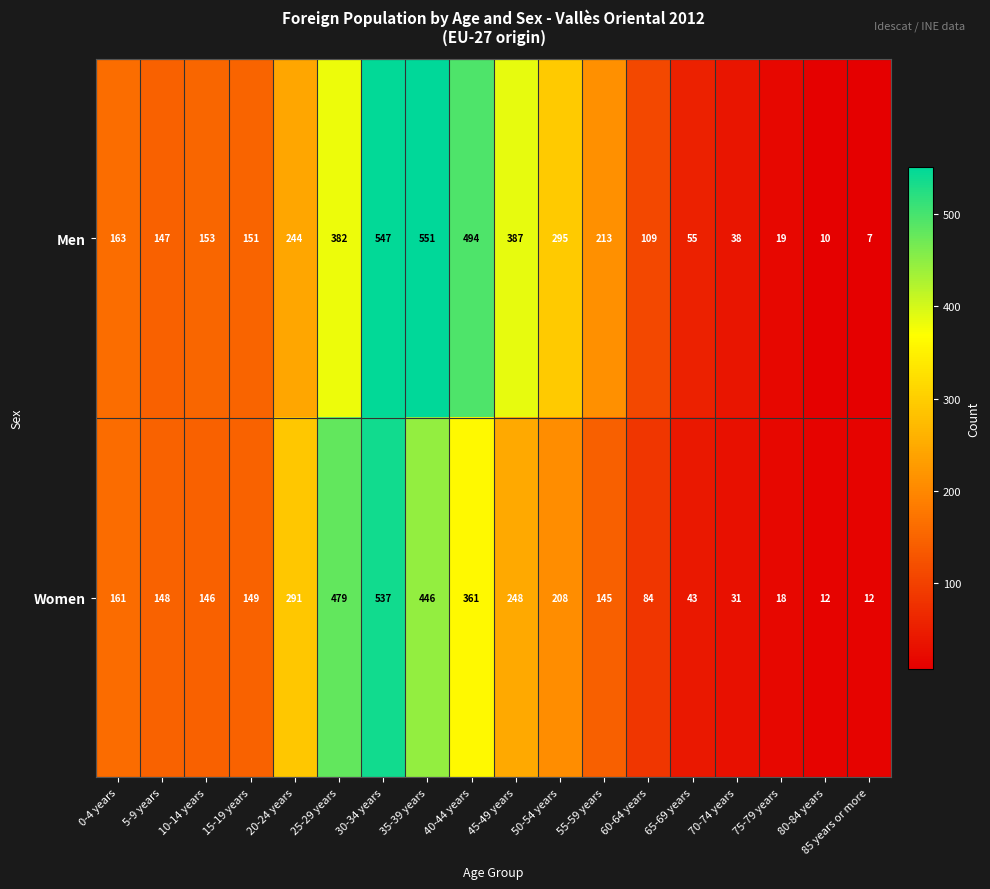

Which series changed the most between 35-39 years and 50-54 years?

Men